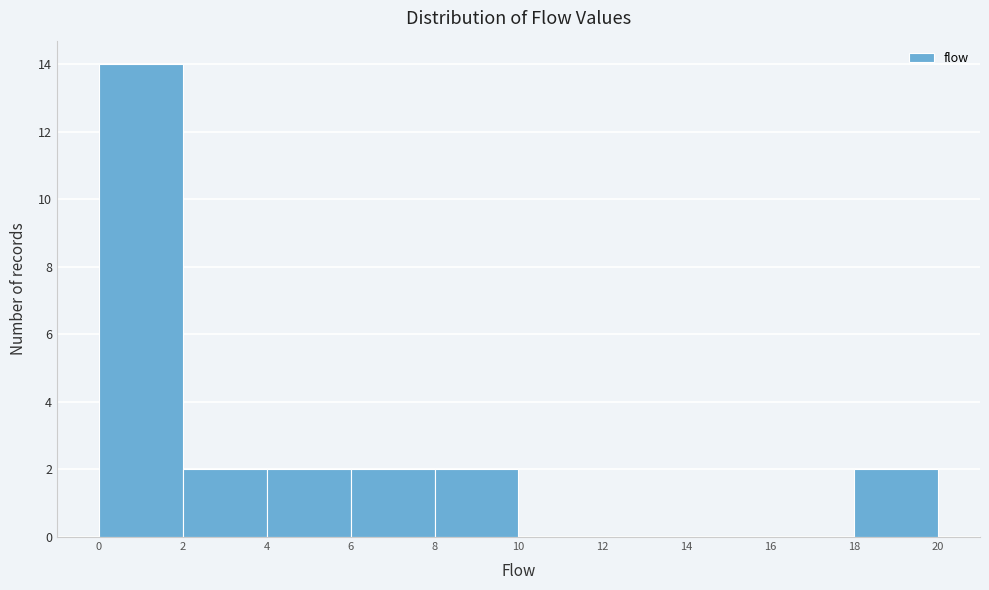

Which range on the x-axis has the tallest bar?

0 to 2